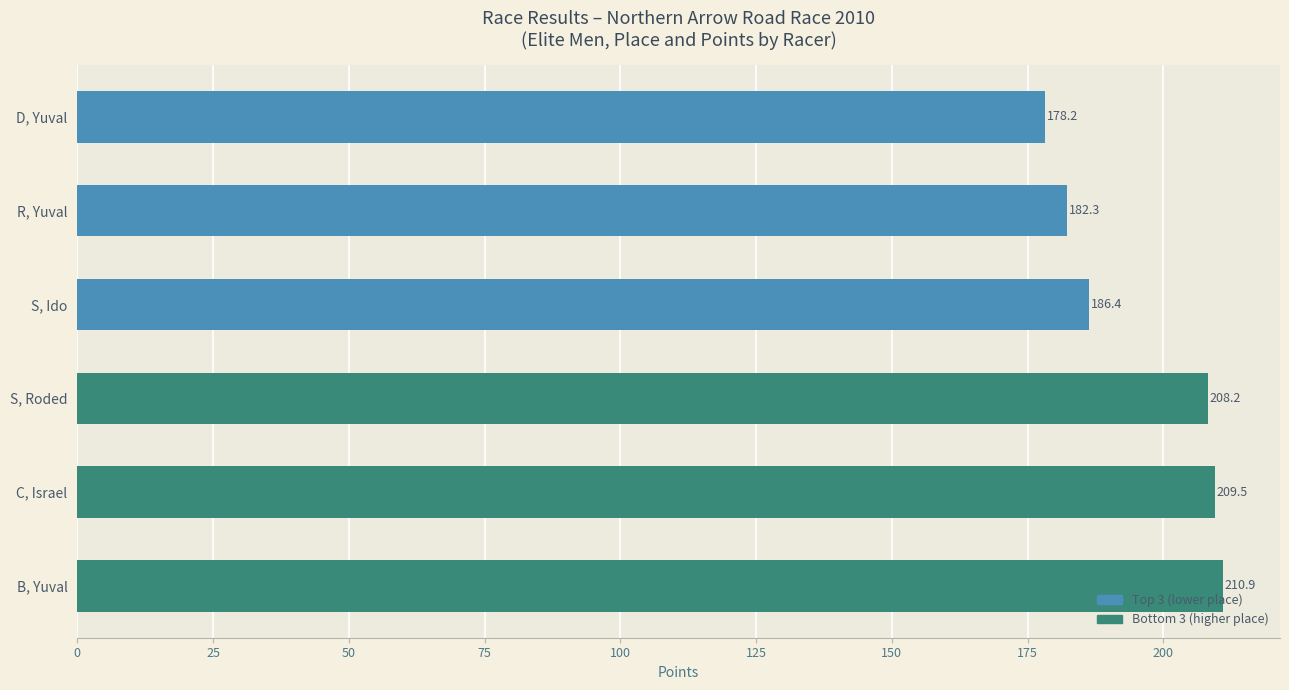

Where is the data nearest to the value 194?

S, Ido